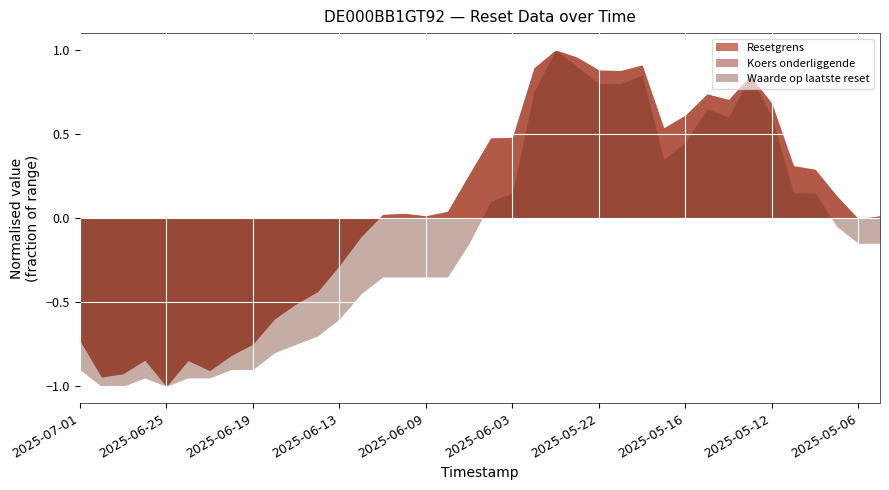

The Resetgrens series shows -1.0 at 2025-06-25. True or false?

True